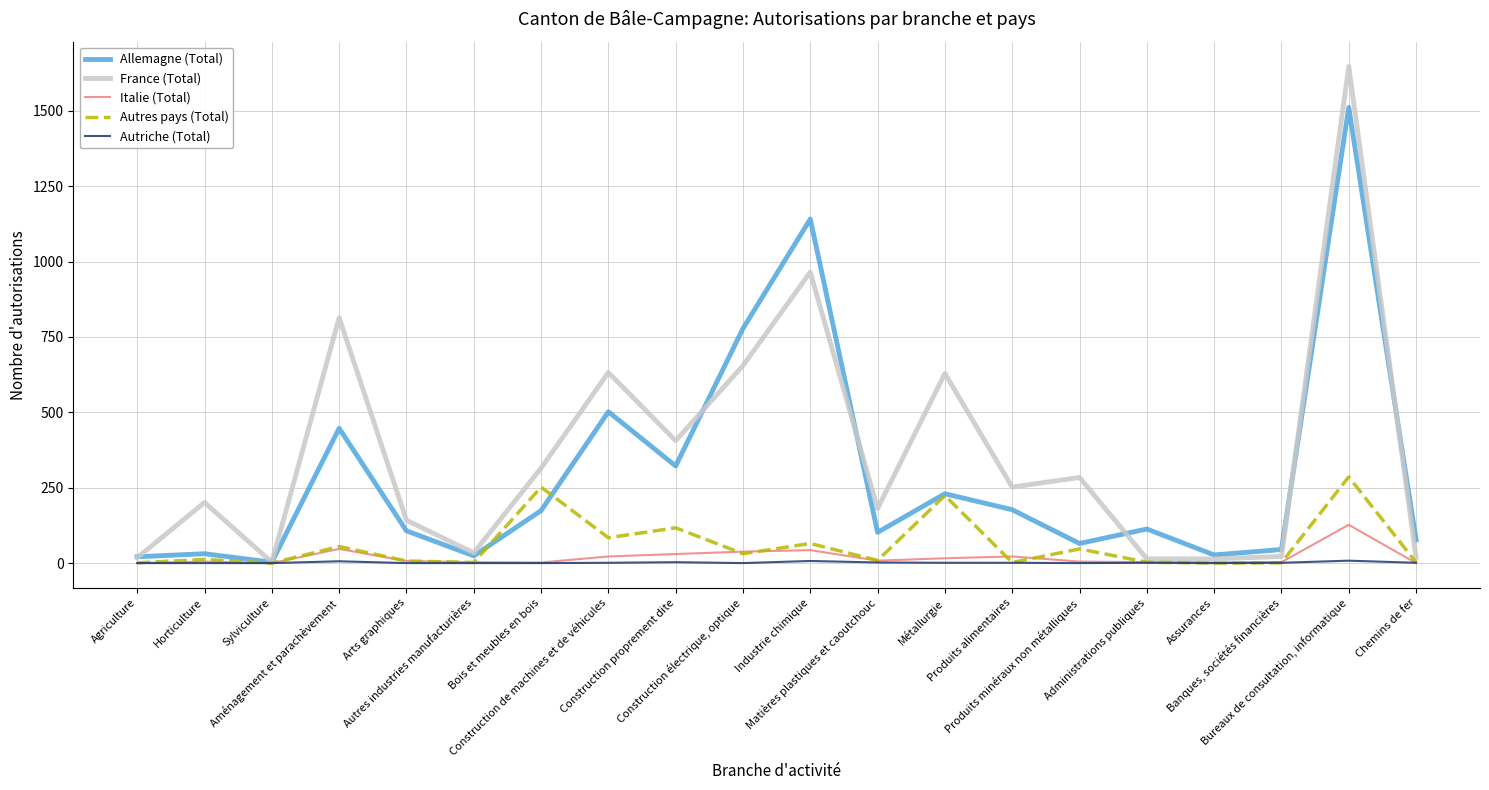

Is this an area chart (filled region under the line)?

No